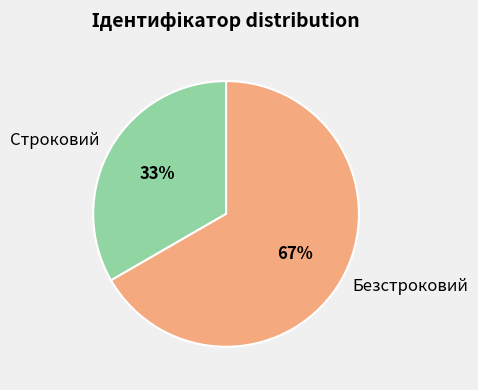

What is the smallest slice in the pie chart?

Строковий